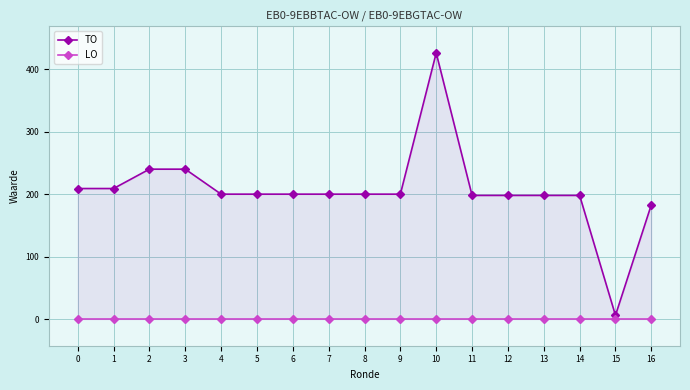

The value of TO at 12 is 198. True or false?

True